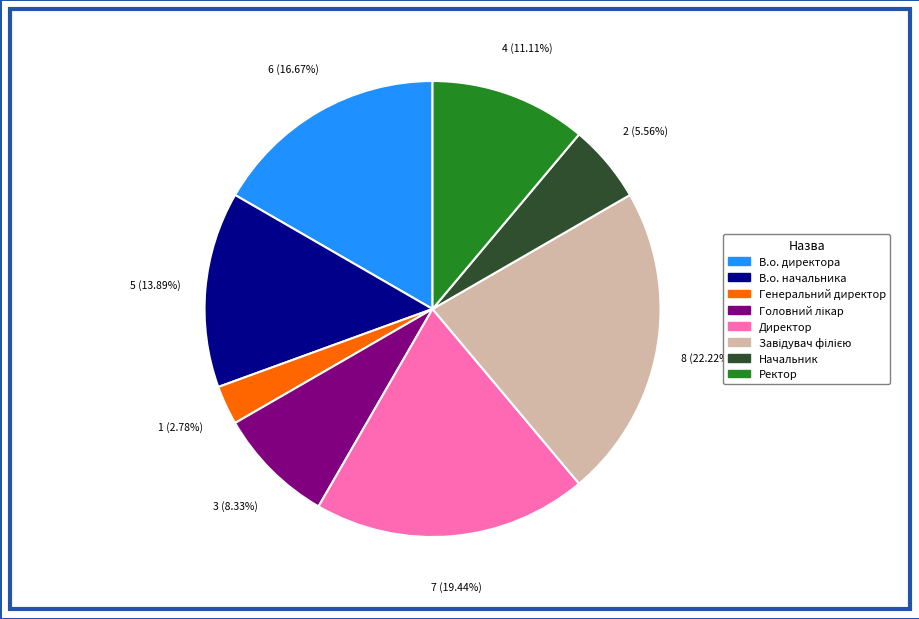

Is the sum of Ректор and Генеральний директор greater than half?

No